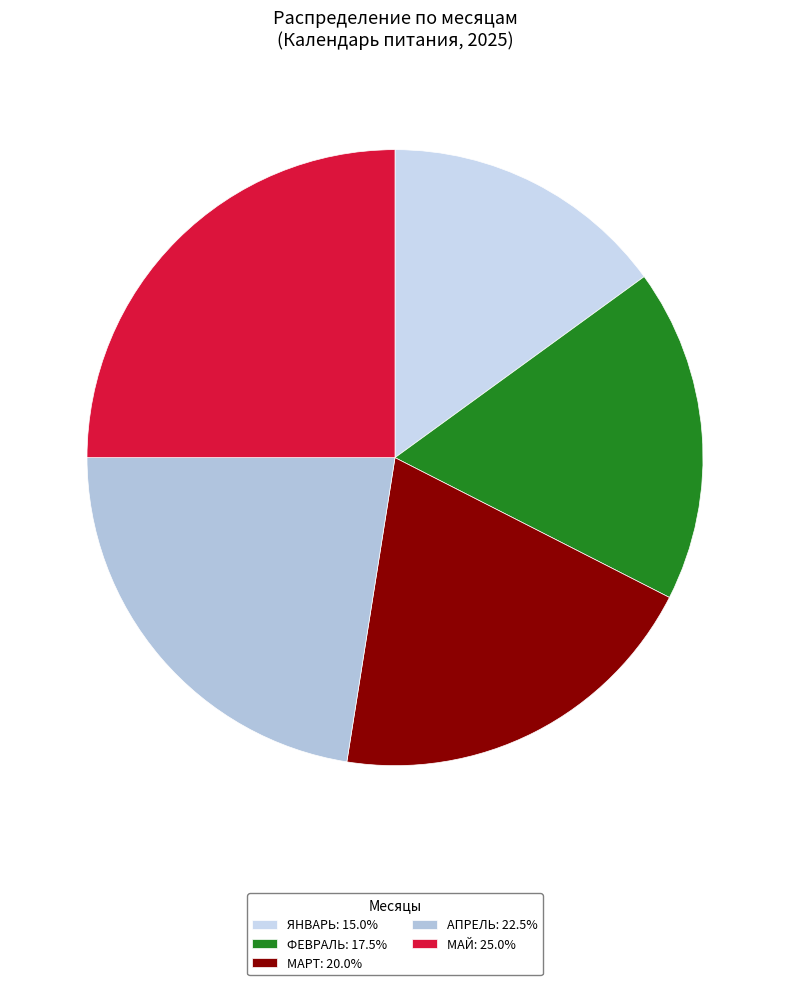

How many segments does this pie chart have?

5